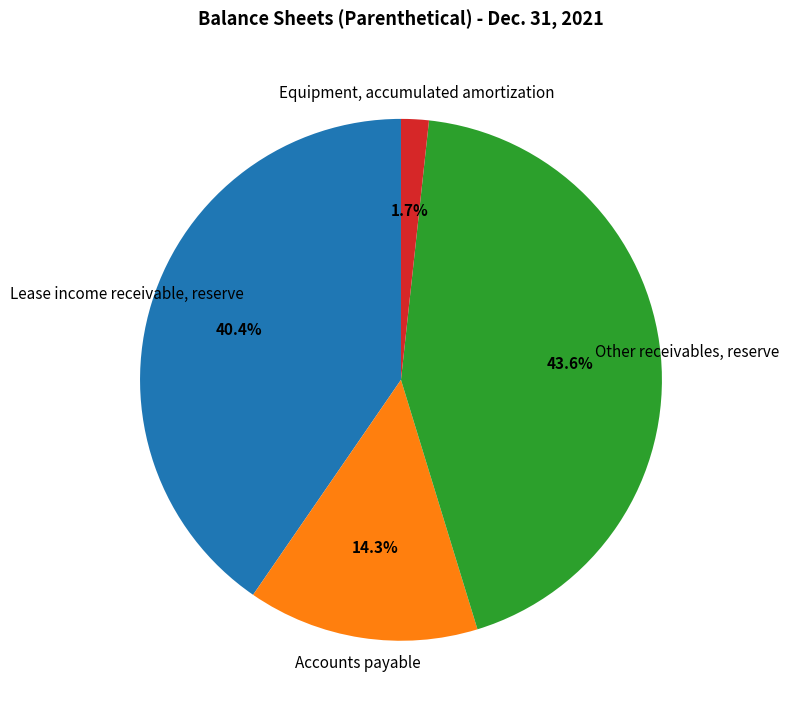

To the nearest percent, what is the difference between the Accounts payable and Lease income receivable, reserve slice percentages?

26%